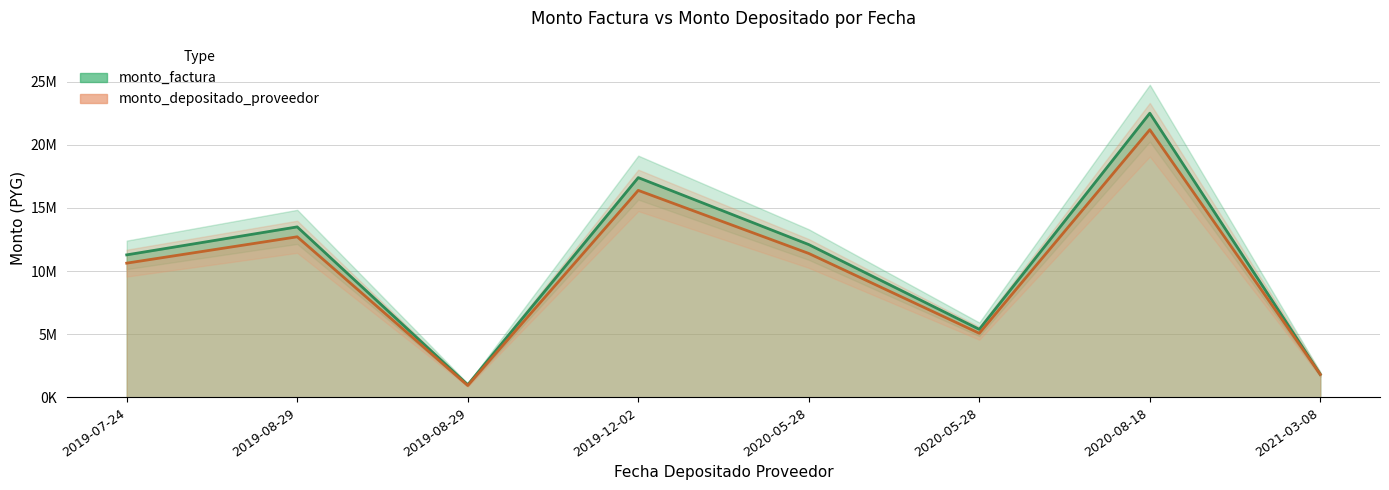

Rank the series by their maximum value, from lowest to highest.

monto_depositado_proveedor, monto_factura